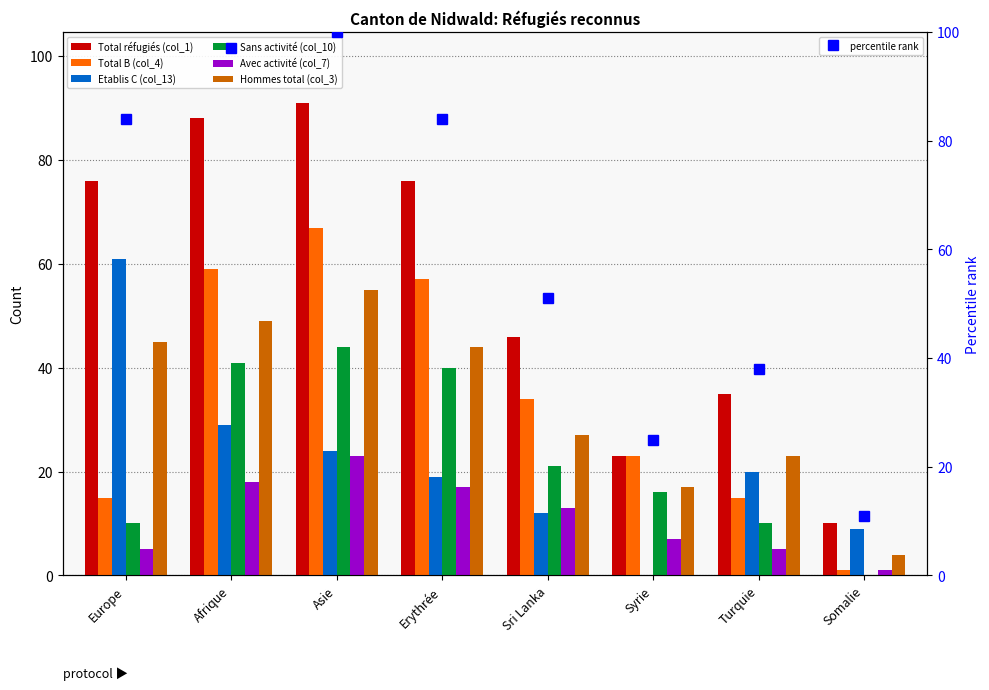

Rank the series by their maximum value, from highest to lowest.

Total réfugiés (col_1), Total B (col_4), Etablis C (col_13), Hommes total (col_3), Sans activité (col_10), Avec activité (col_7)